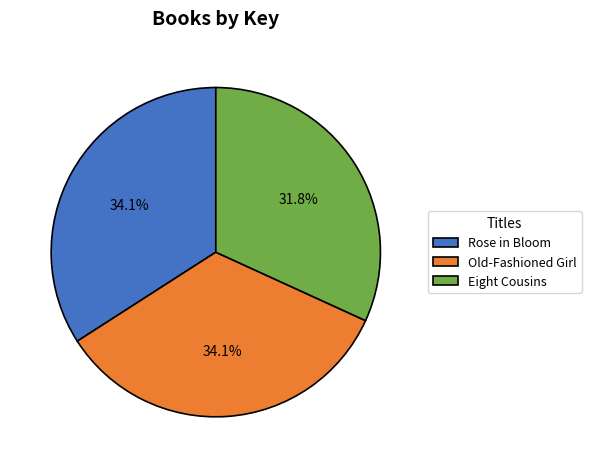

What is the smallest slice in the pie chart?

Eight Cousins